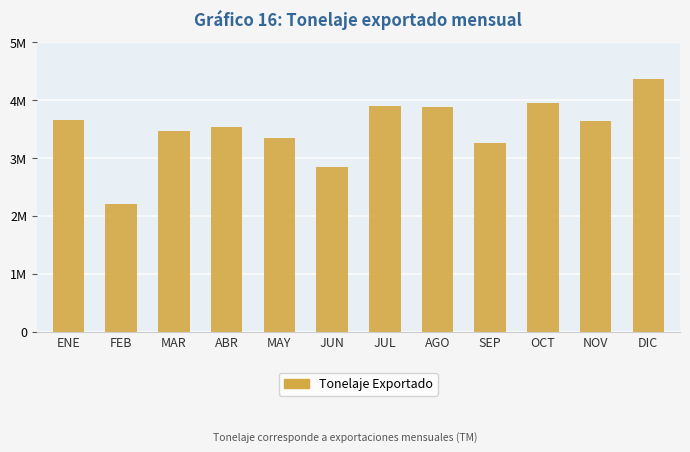

What is the label of the 10th bar from the left?

OCT